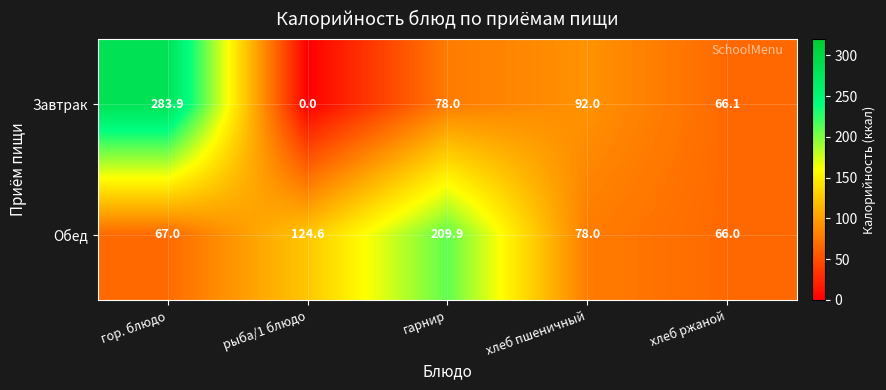

What is the spread (max minus min) of values at рыба/1 блюдо?

124.6